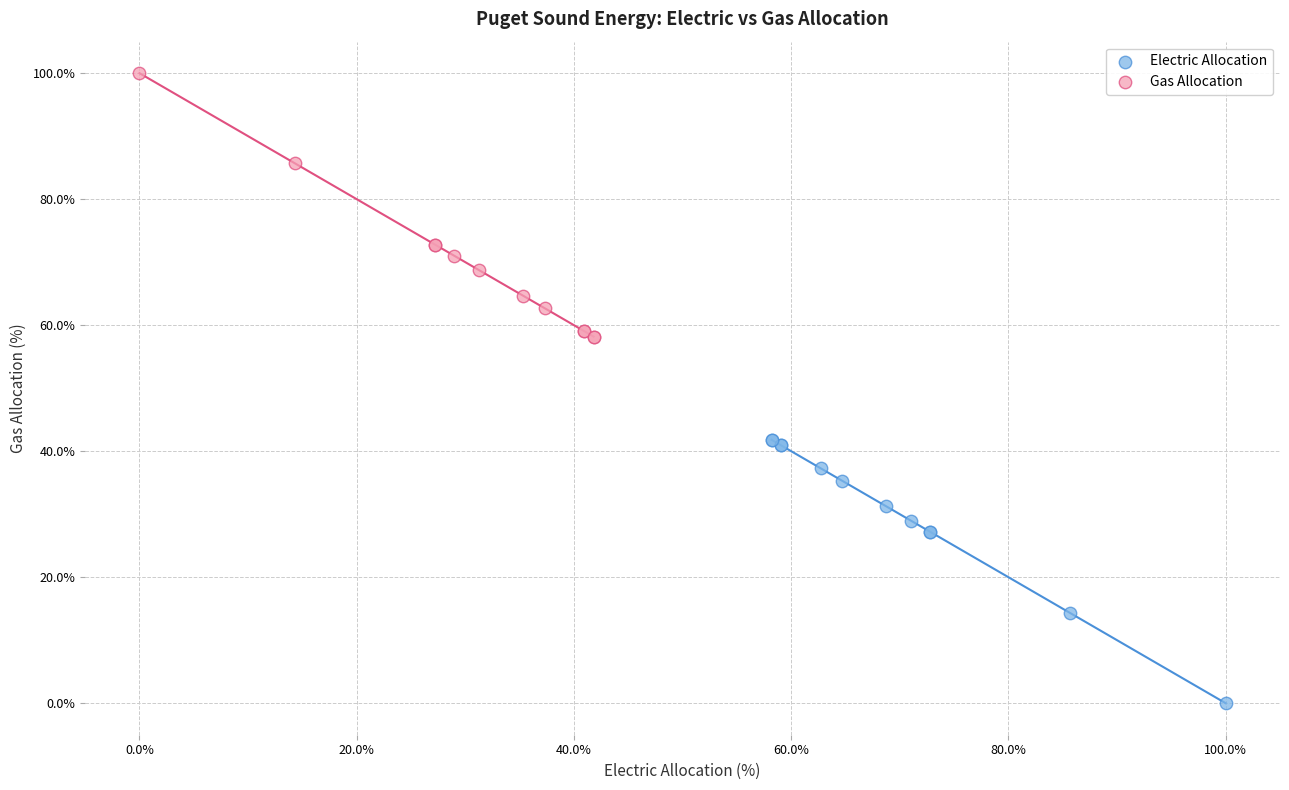

What are all the series names shown in the legend?

Electric Allocation, Gas Allocation